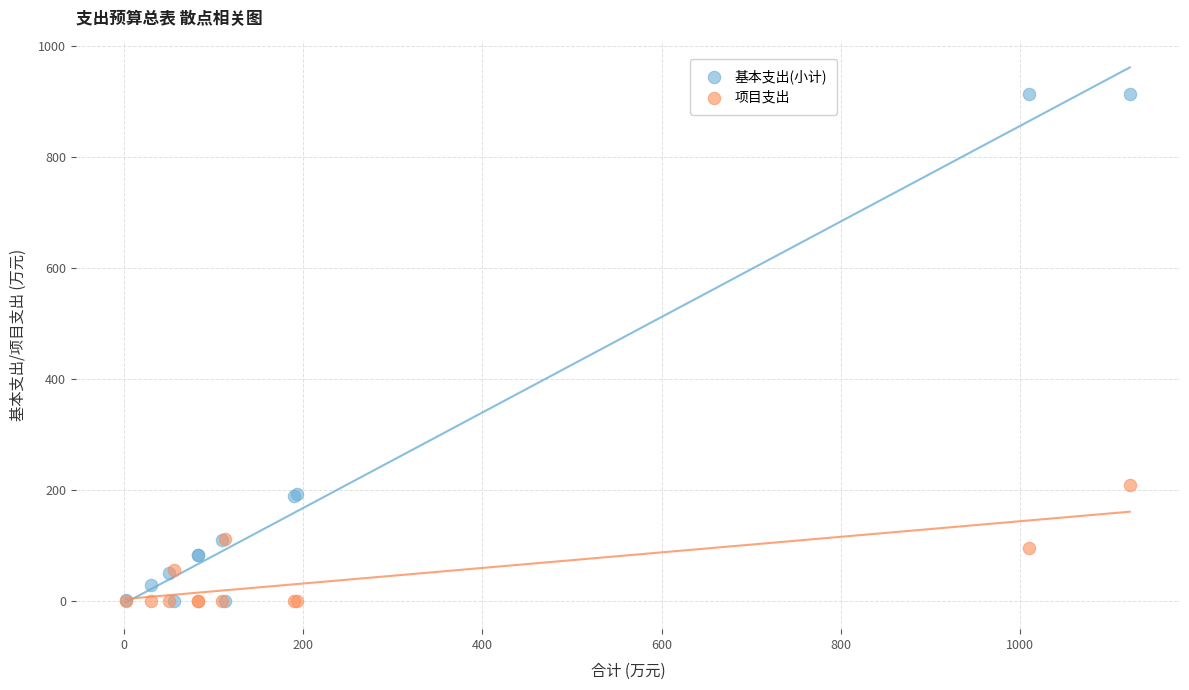

In the 基本支出(小计) series, what Y value is closest to 456?

192.8